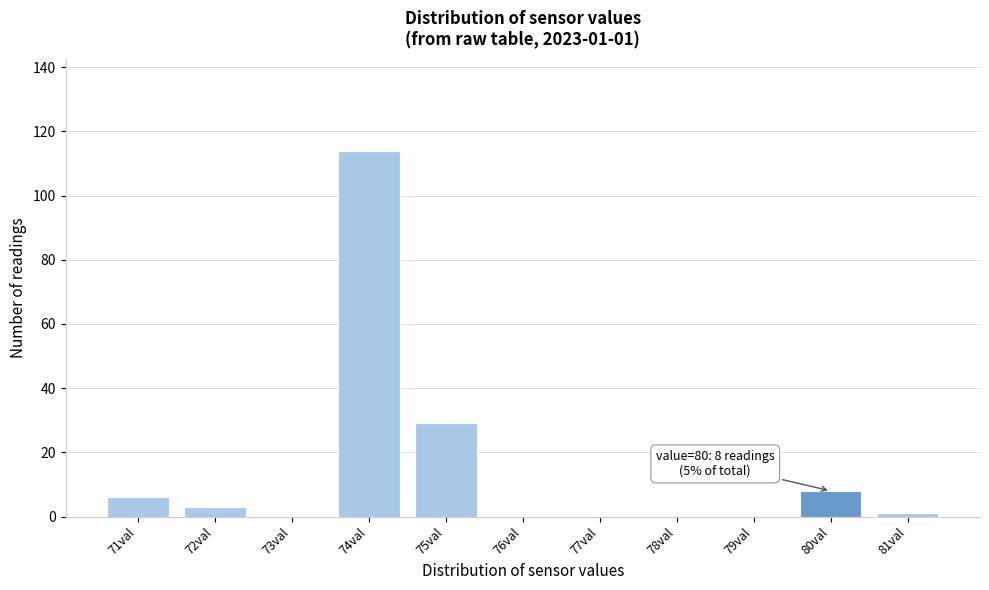

Over which range of the x-axis is the bar tallest?

73.5 to 74.5